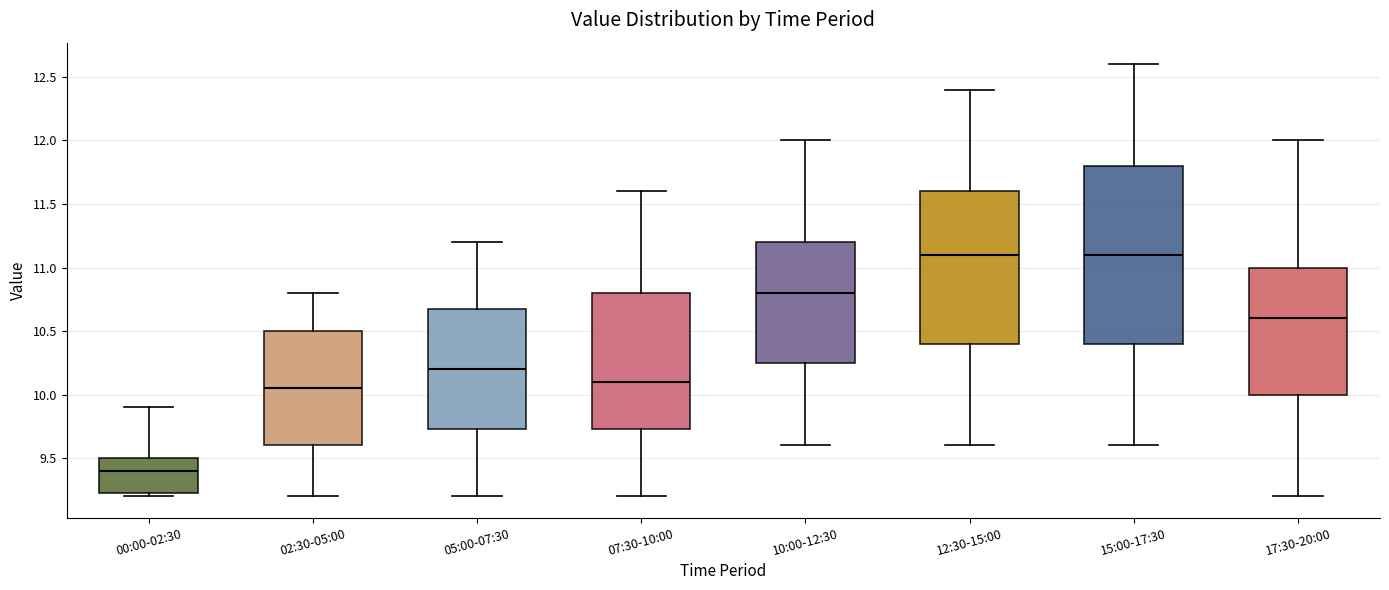

Reading left to right, read every box against the y-axis: the position of its median line, the range the box covers, and the ends of its whiskers. The values are not printed on the chart, so give them approximately, as read against the axis.

00:00-02:30: median 9.40, box 9.25 to 9.50, whiskers 9.20 to 9.90
02:30-05:00: median 10.05, box 9.60 to 10.50, whiskers 9.20 to 10.80
05:00-07:30: median 10.20, box 9.75 to 10.70, whiskers 9.20 to 11.20
07:30-10:00: median 10.10, box 9.75 to 10.80, whiskers 9.20 to 11.60
10:00-12:30: median 10.80, box 10.25 to 11.20, whiskers 9.60 to 12.00
12:30-15:00: median 11.10, box 10.40 to 11.60, whiskers 9.60 to 12.40
15:00-17:30: median 11.10, box 10.40 to 11.80, whiskers 9.60 to 12.60
17:30-20:00: median 10.60, box 10.00 to 11.00, whiskers 9.20 to 12.00